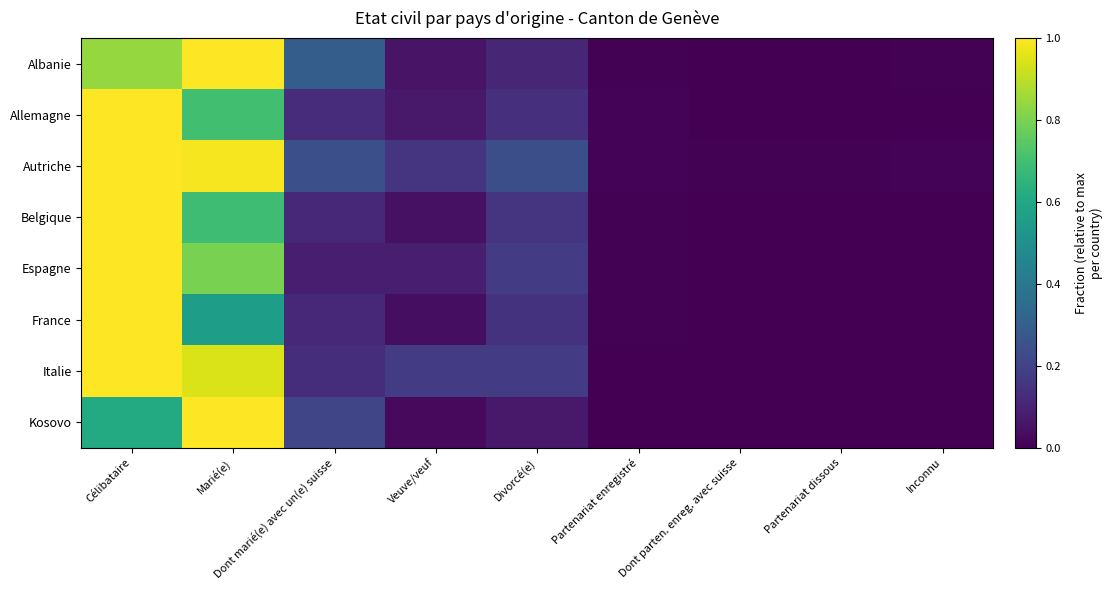

Which category has the lowest value across all series?

Dont parten. enreg. avec suisse